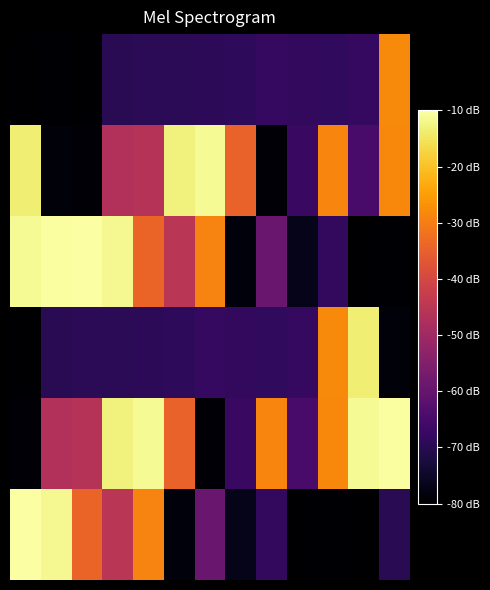

What is the greatest value displayed?

-10.0